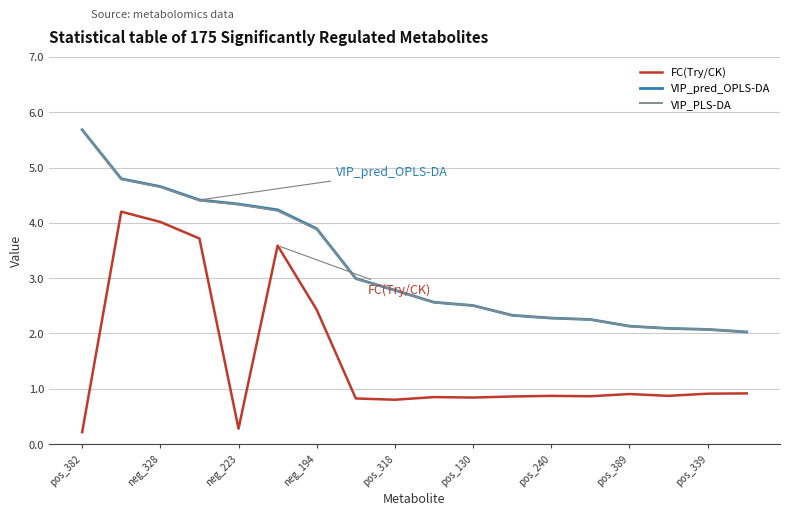

How many series are shown in this chart?

3